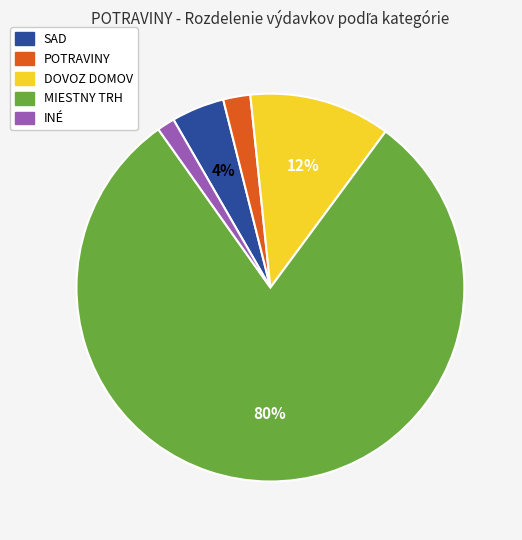

To the nearest percent, what is the average slice percentage?

20%